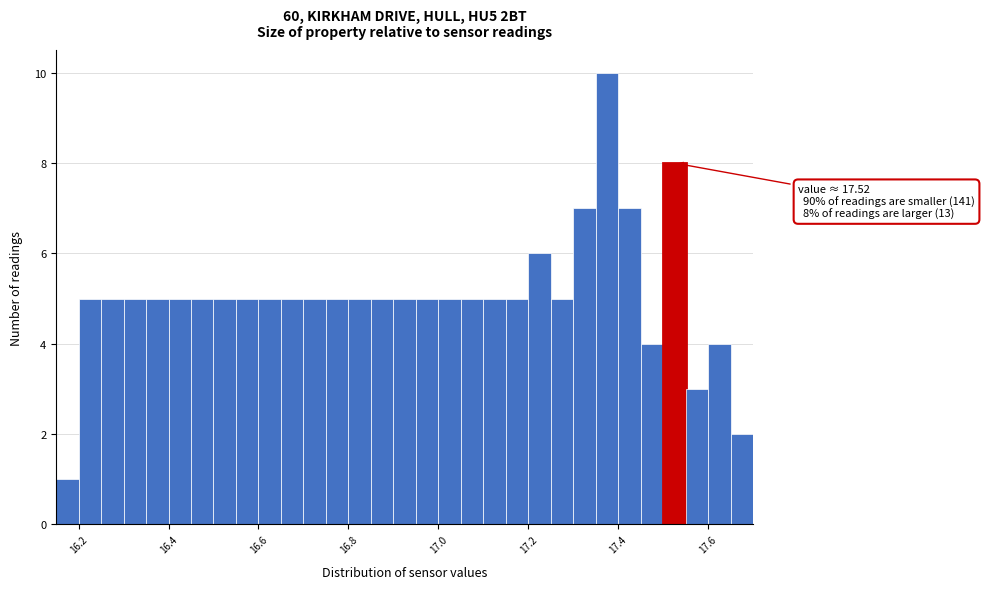

Around what value on the x-axis is the tallest bar? Give the approximate position of its centre, as read against the axis.

17.38